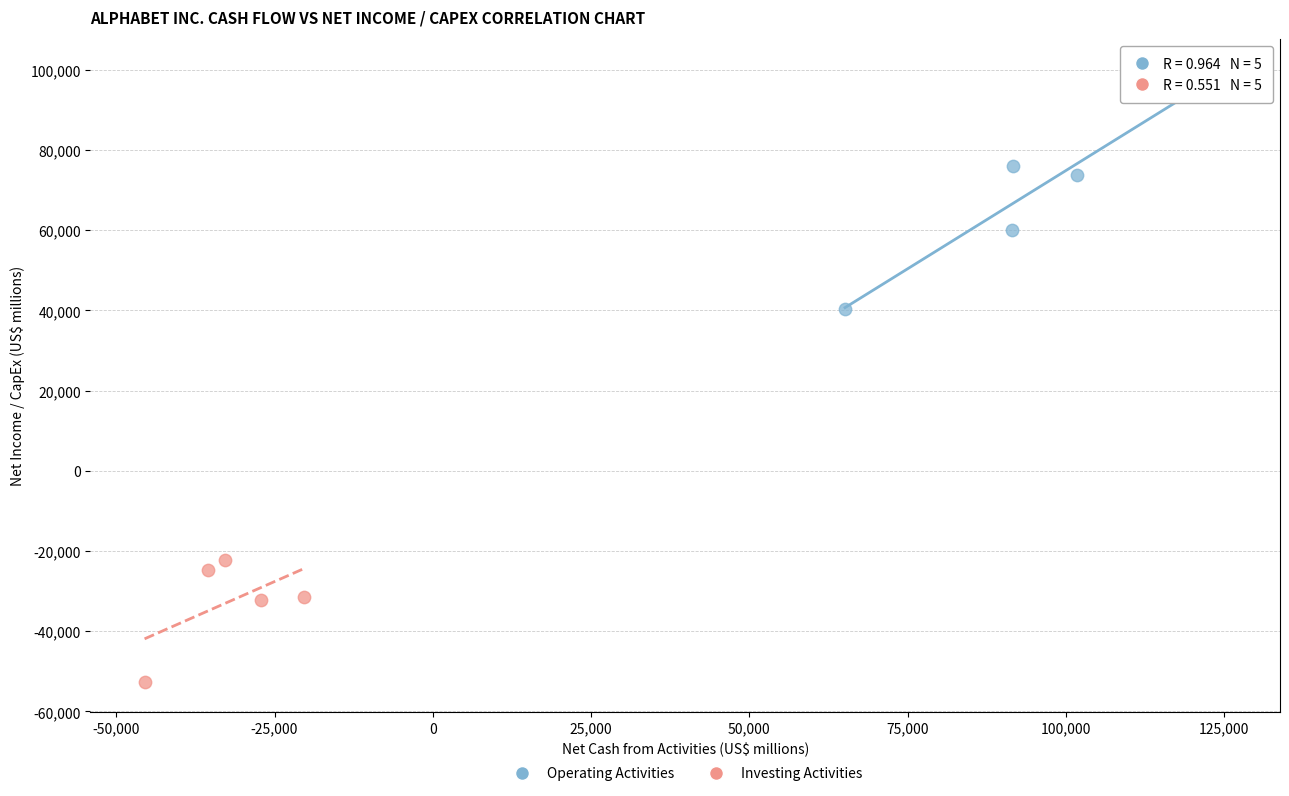

Which series reaches the maximum Y coordinate?

Operating Activities